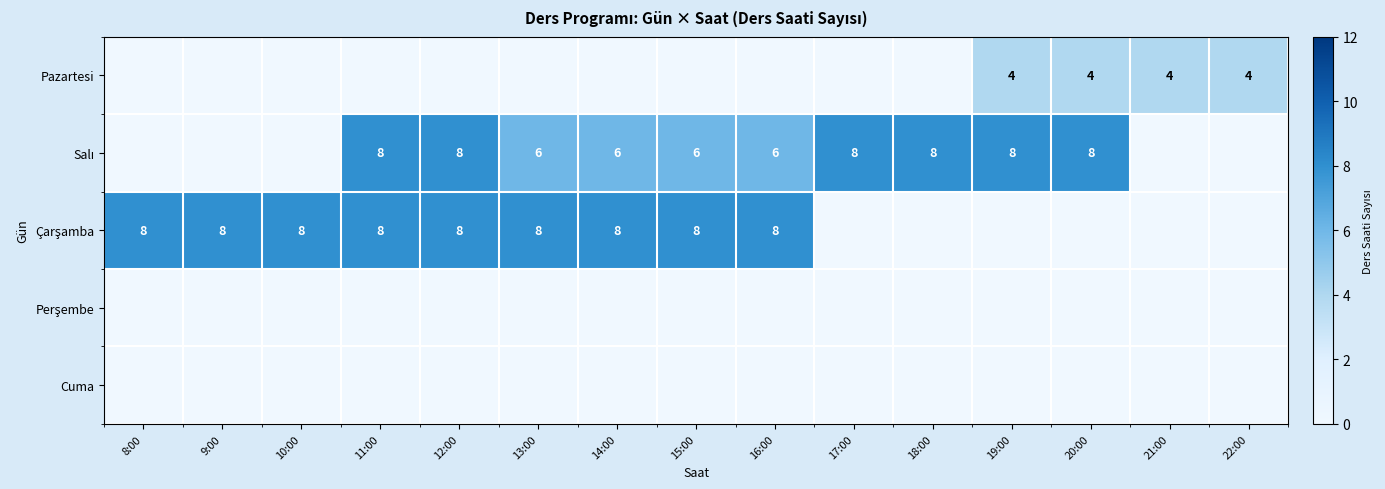

What is the sum of all Salı values?

72